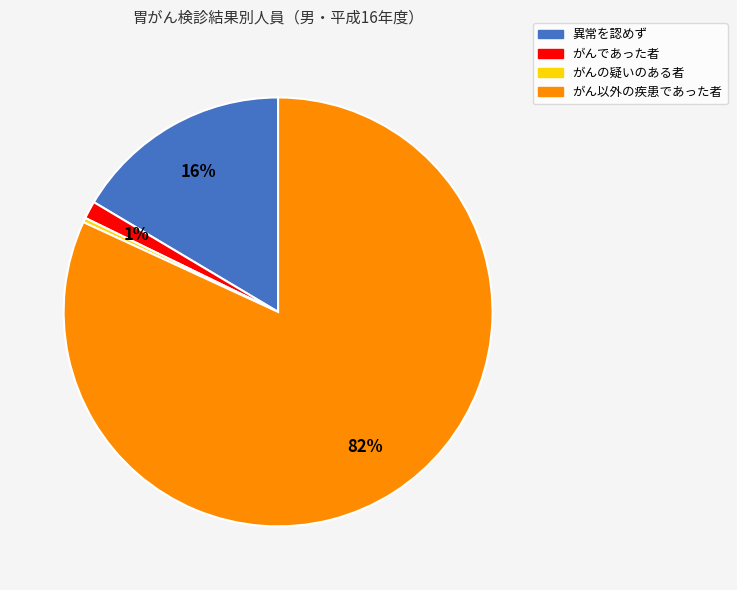

Which category has the biggest portion of the pie?

がん以外の疾患であった者